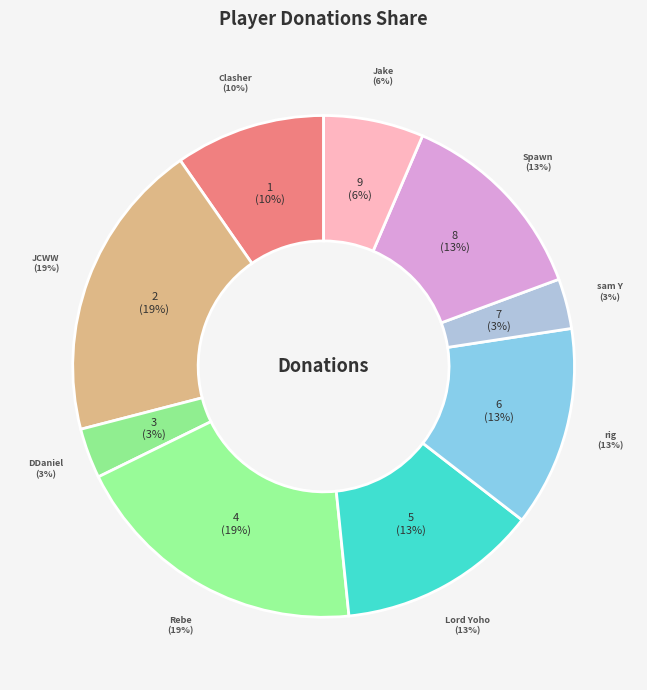

The JCWW (60) slice represents 19% of the pie. True or false?

True